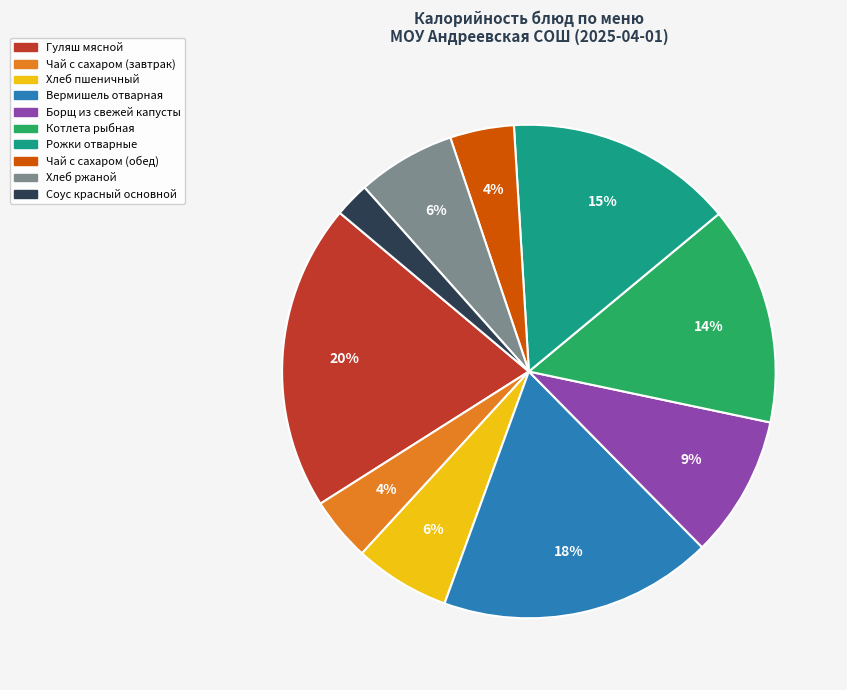

Does any single category account for the majority?

No